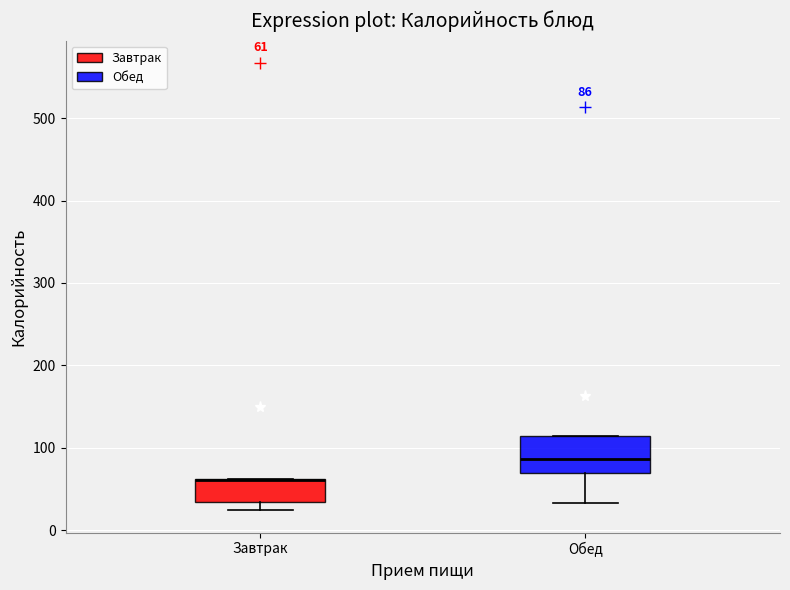

Which box is the tallest, from its lower edge to its upper edge?

Обед